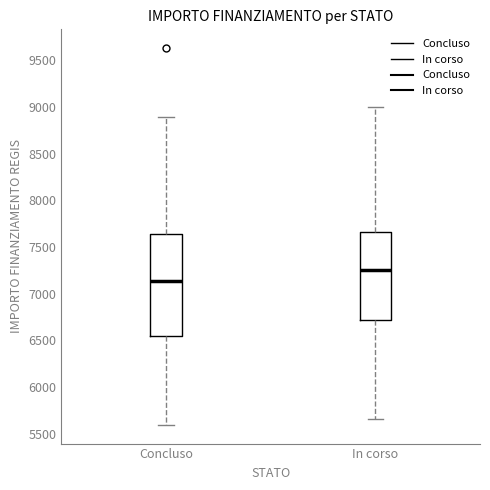

Which box has the highest median line?

In corso